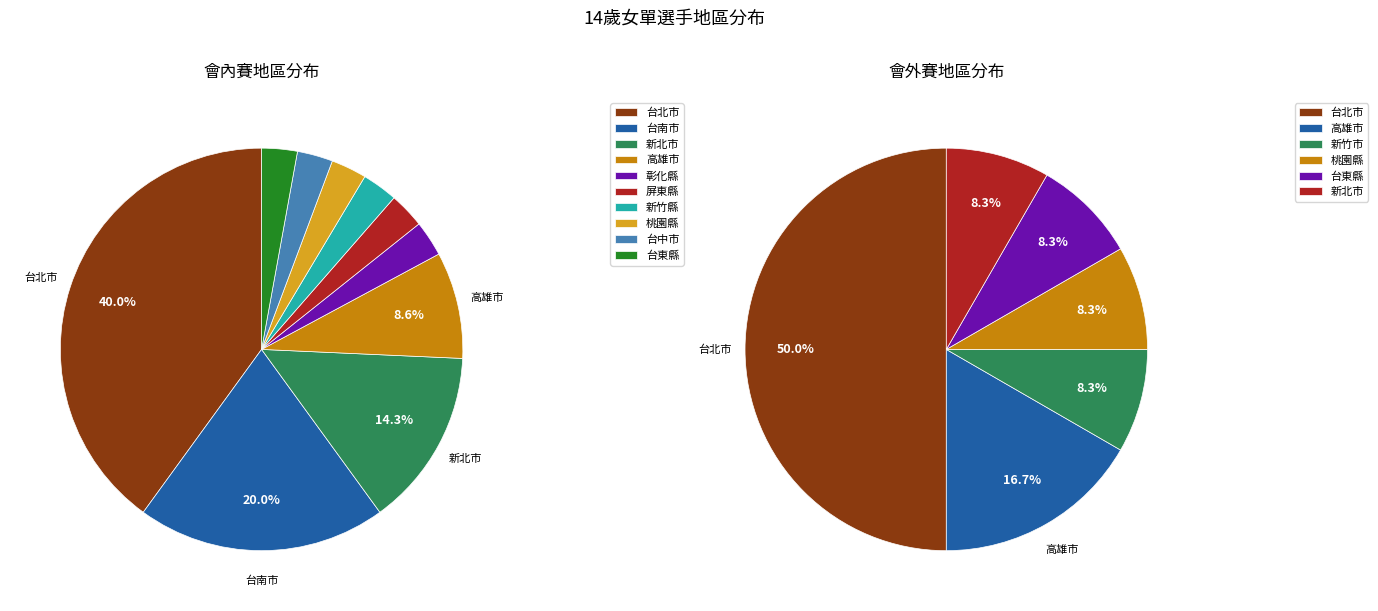

What percentage is the 台南市 slice, to the nearest percent?

20%